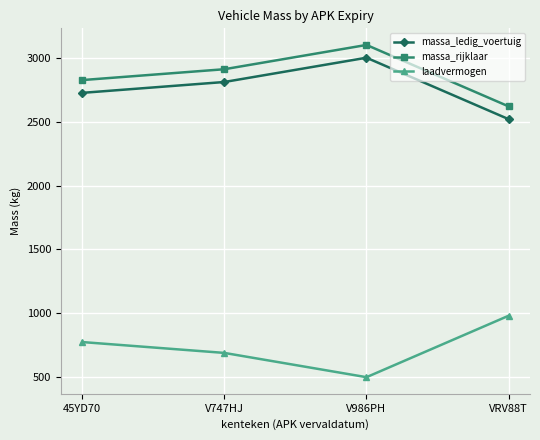

What is the minimum value for laadvermogen?

500